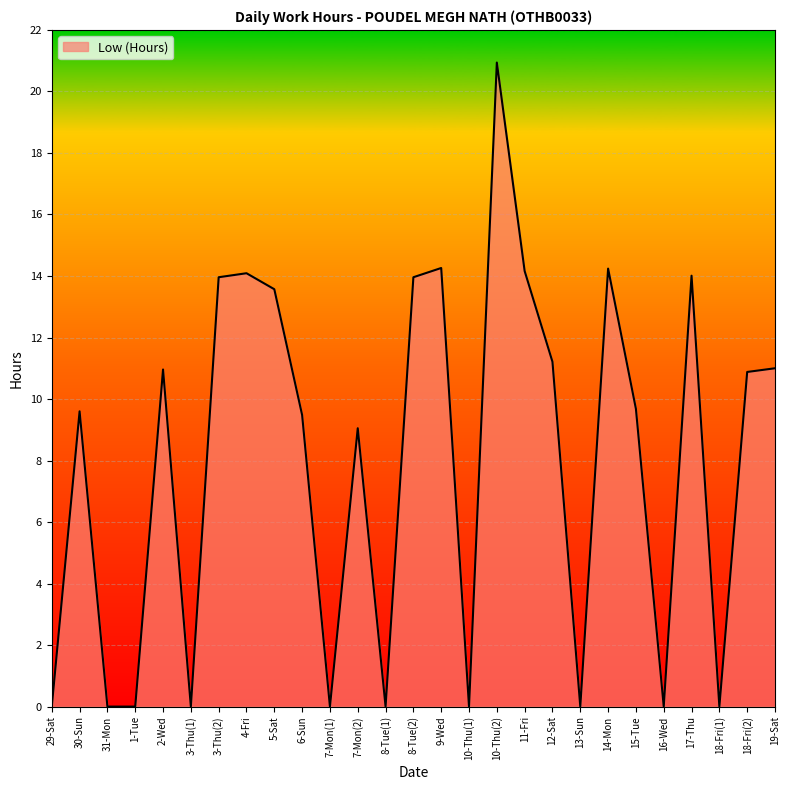

What position from the right is 3-Thu(2)?

21